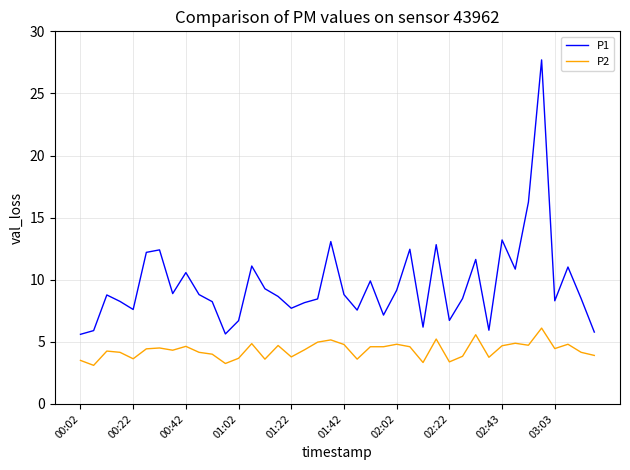

What is the maximum value for P2?

6.1